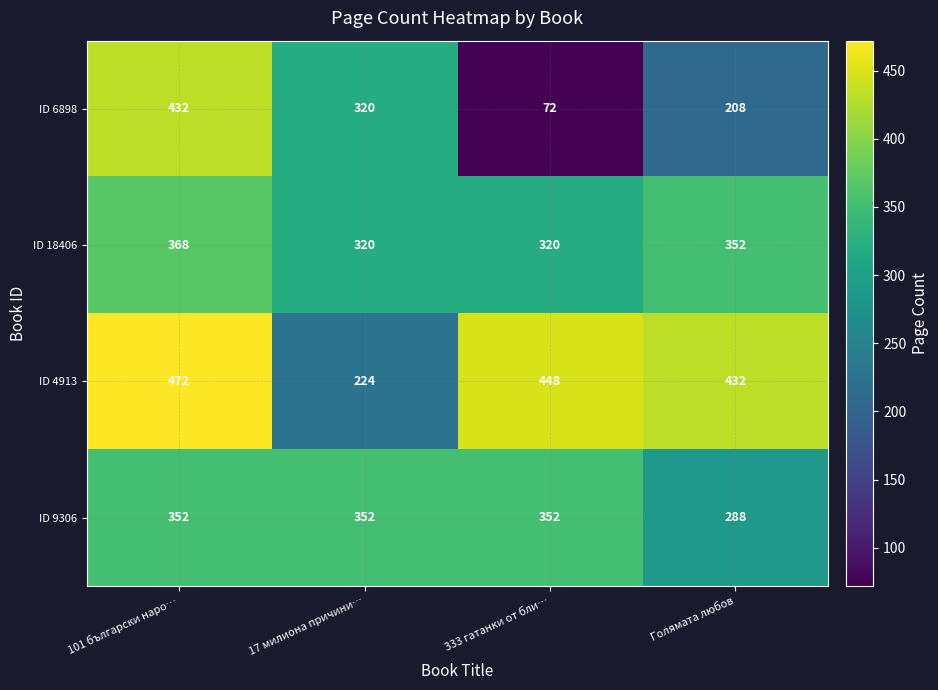

Count the number of categories in the chart.

4